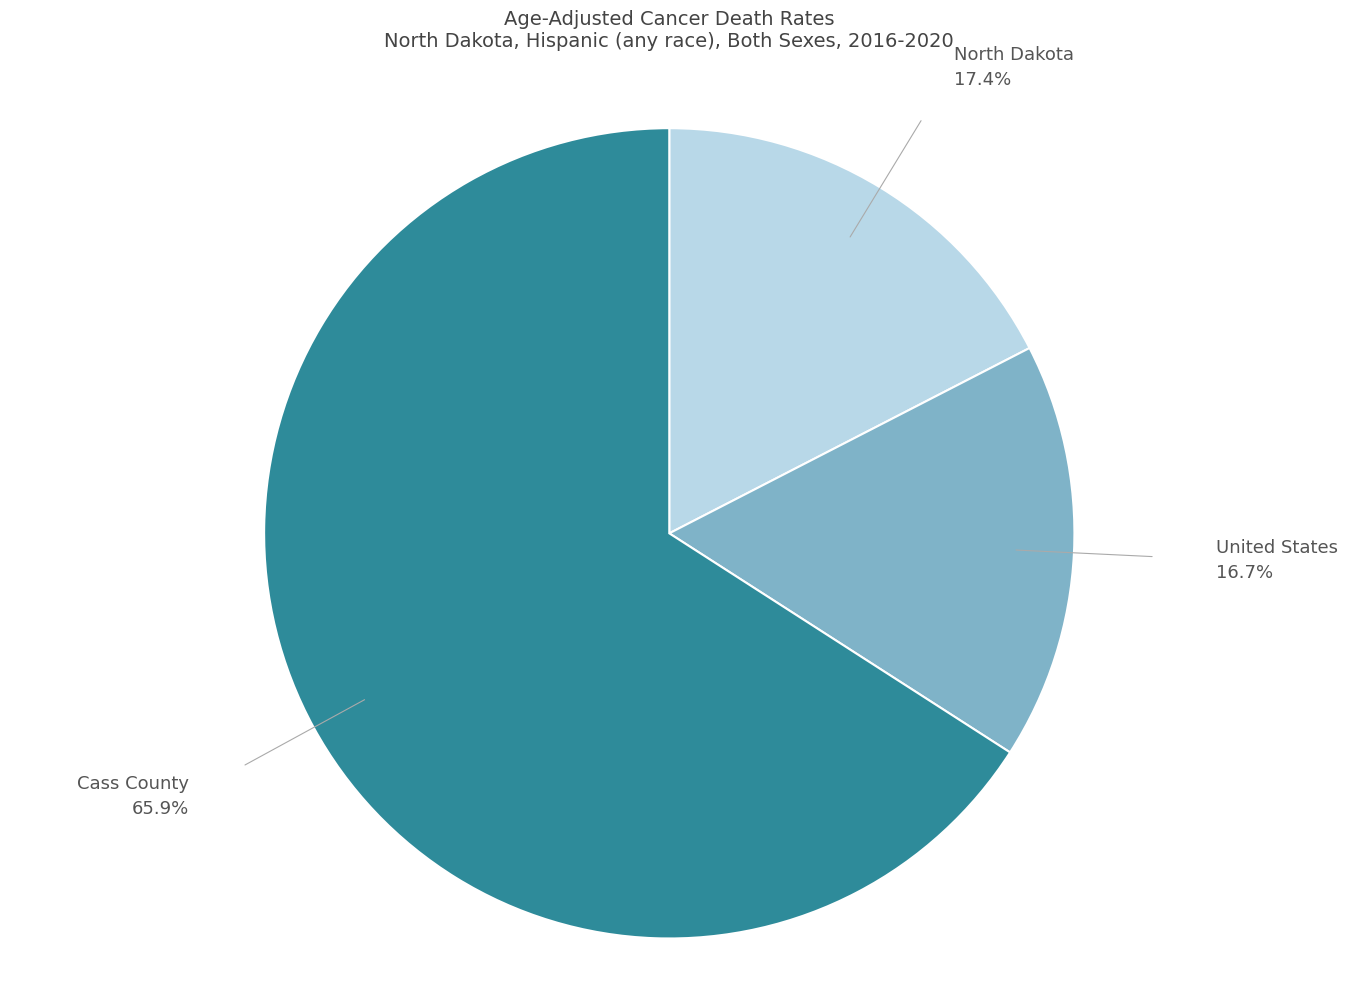

Combined, what portion of the pie is Cass County and North Dakota?

83.3%